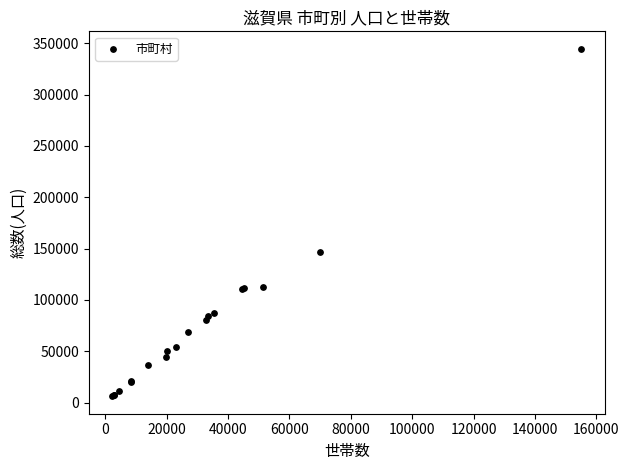

What Y value in the scatter plot is closest to 175401?

146592